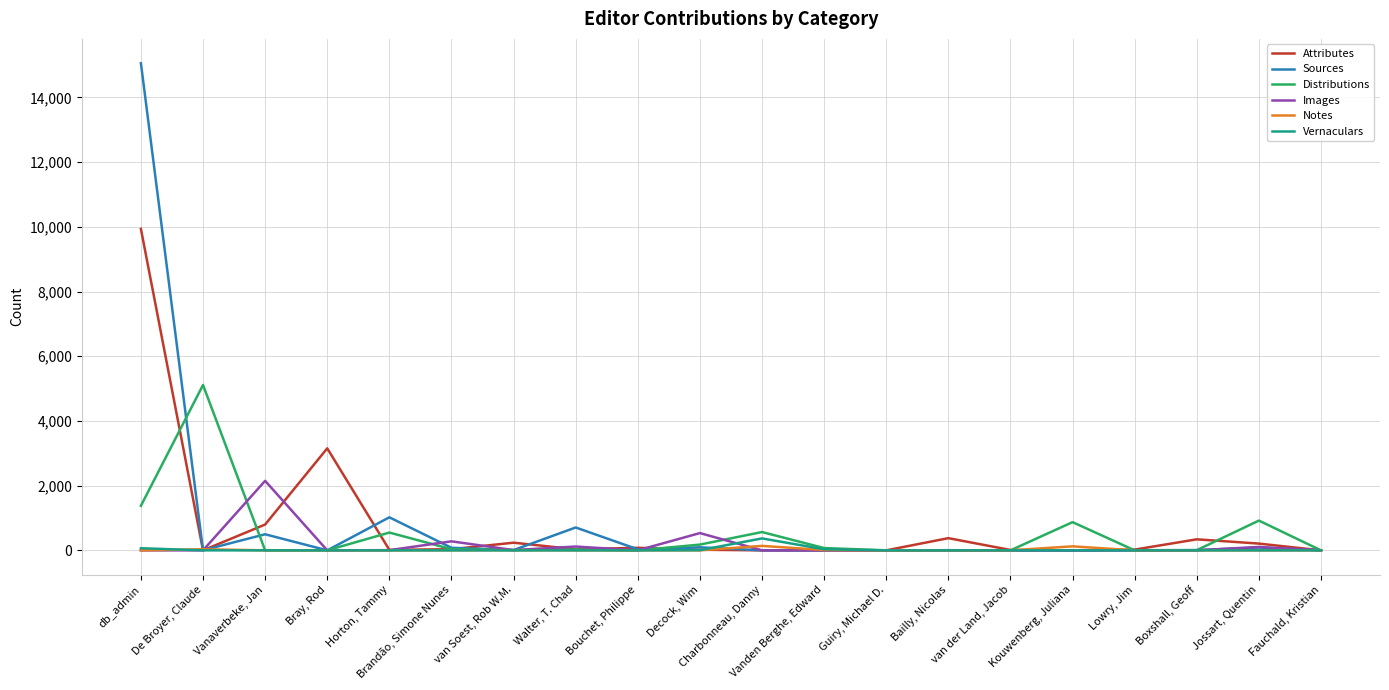

What is the maximum value shown in the chart?

15057